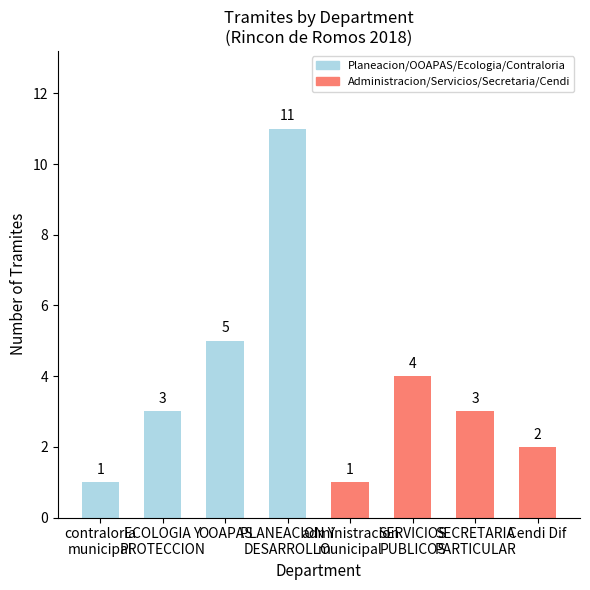

How many values are between 2 and 5?

5